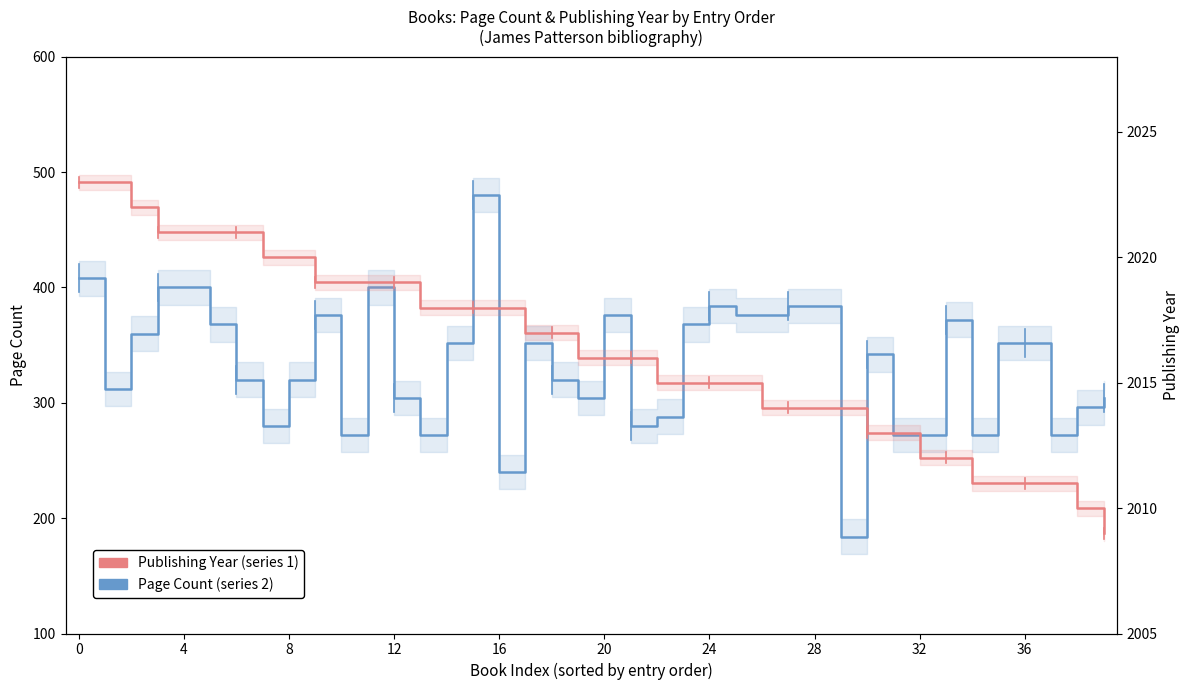

What is the sum of all Publishing Year values?

80651